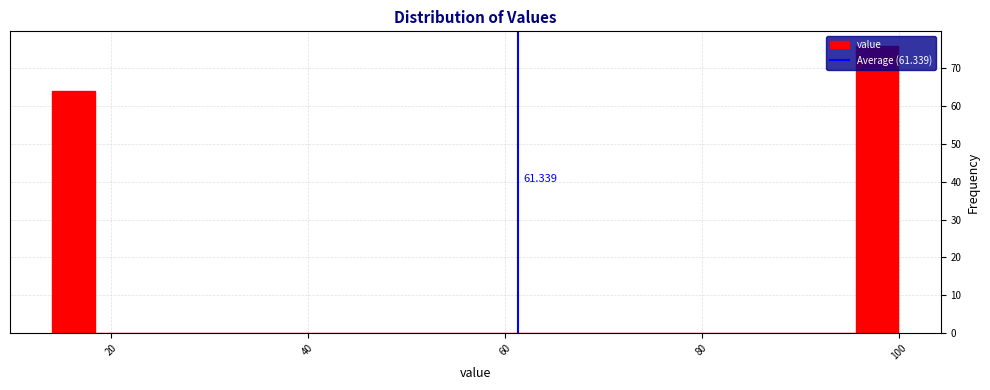

Read against the x-axis, roughly where is the centre of the tallest bar?

98